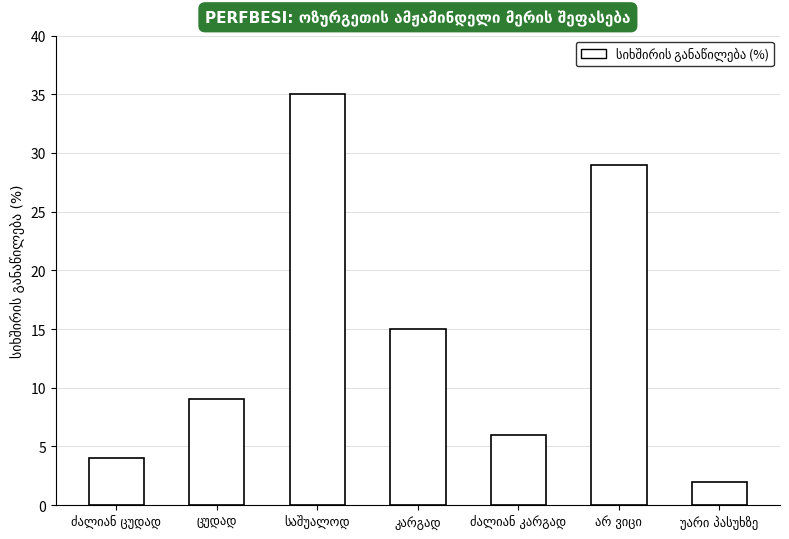

What is the maximum value shown in the chart?

35